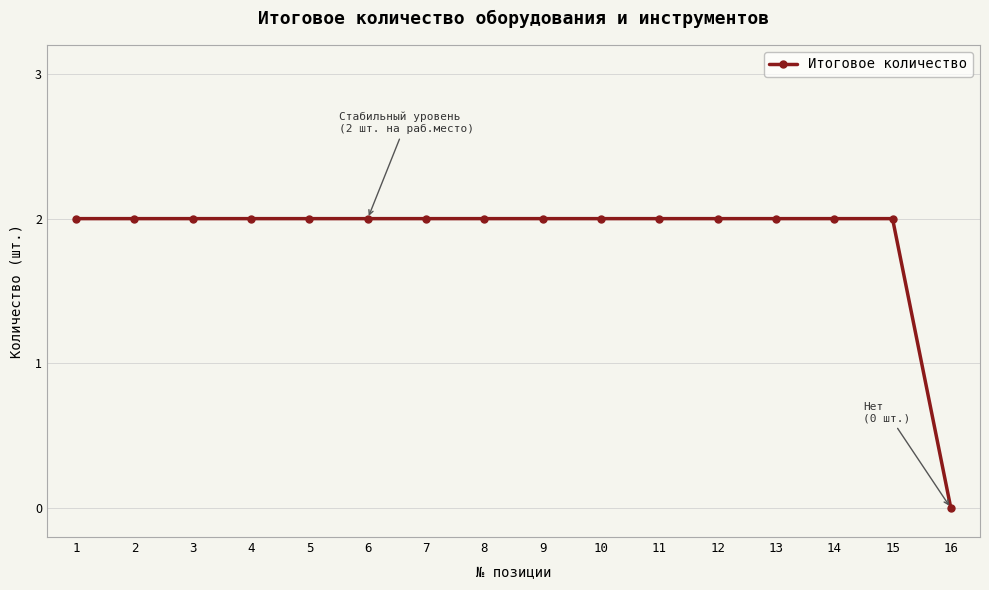

What is the value of the 2nd point from the left?

2